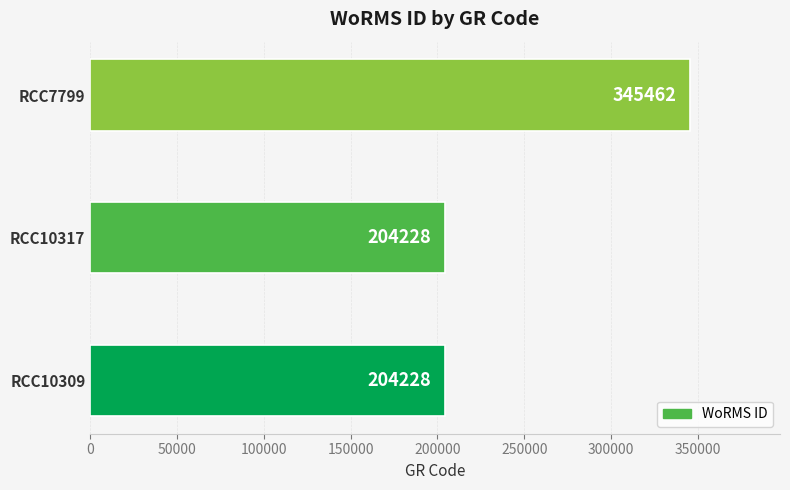

What is the sum of the values at RCC7799 and RCC10317?

549690